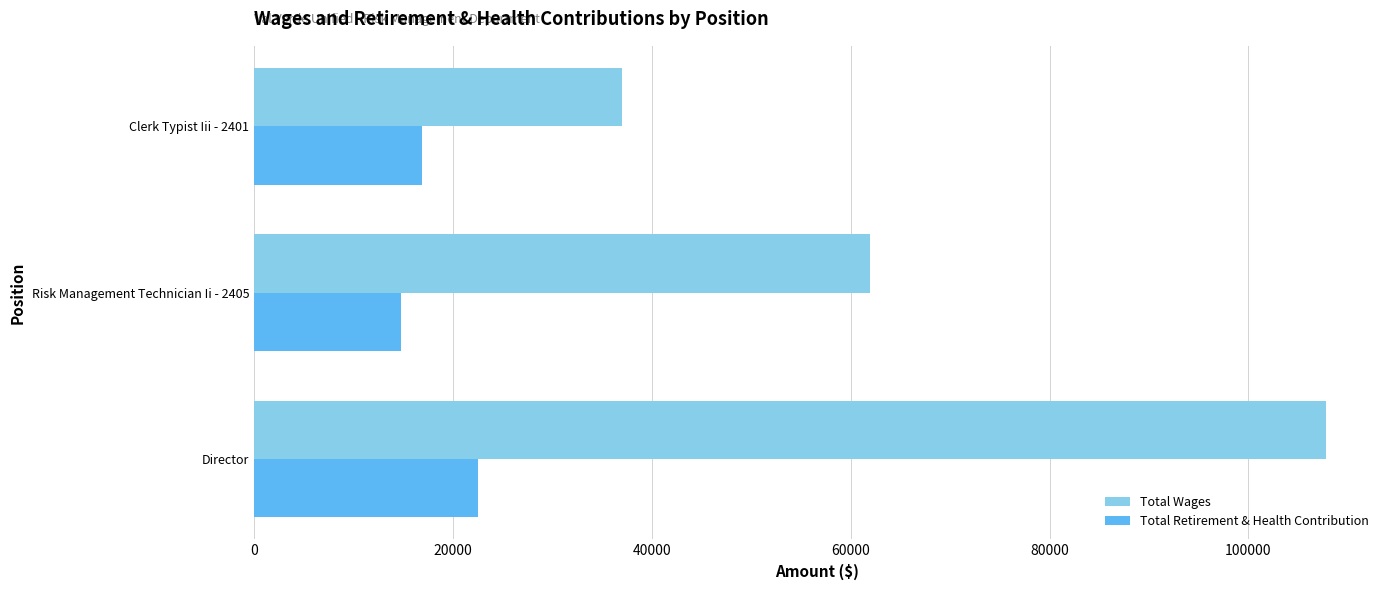

What is the difference between the second highest and minimum values in the Total Wages series?

24901